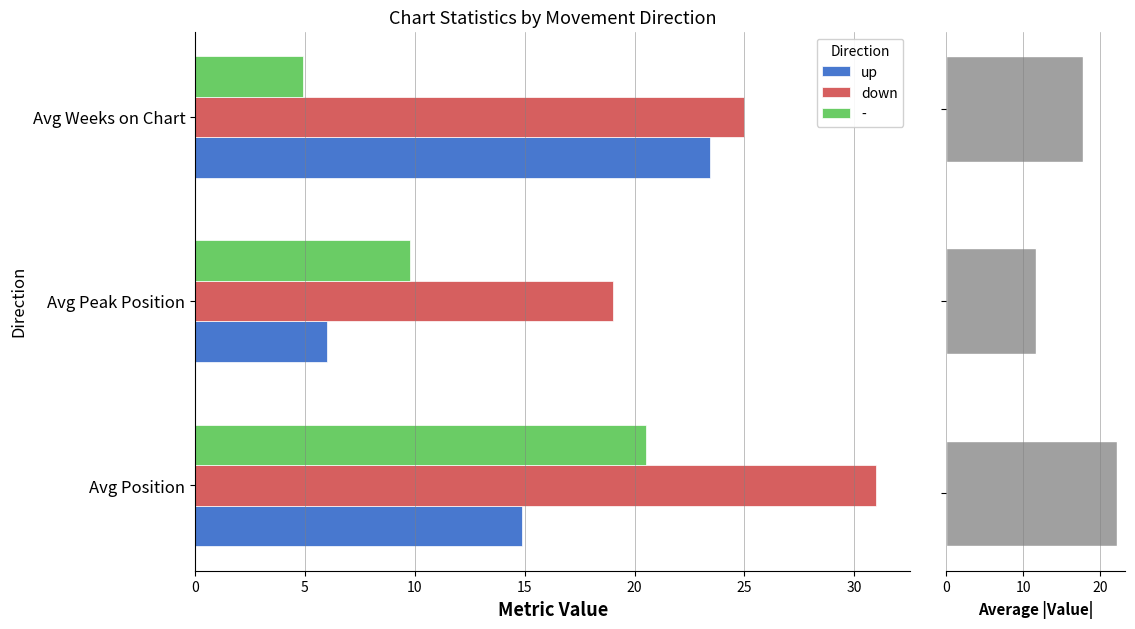

The value of Average |val| at 5 is 5.6. True or false?

False